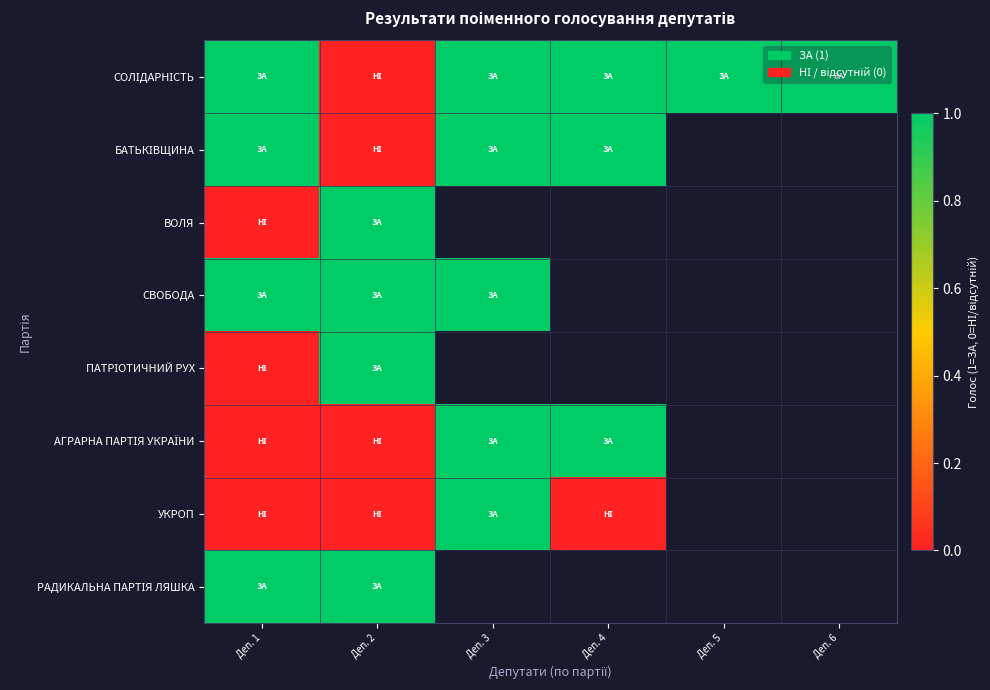

What is the sum of the СОЛІДАРНІСТЬ values at Деп. 4 and Деп. 2?

1.0